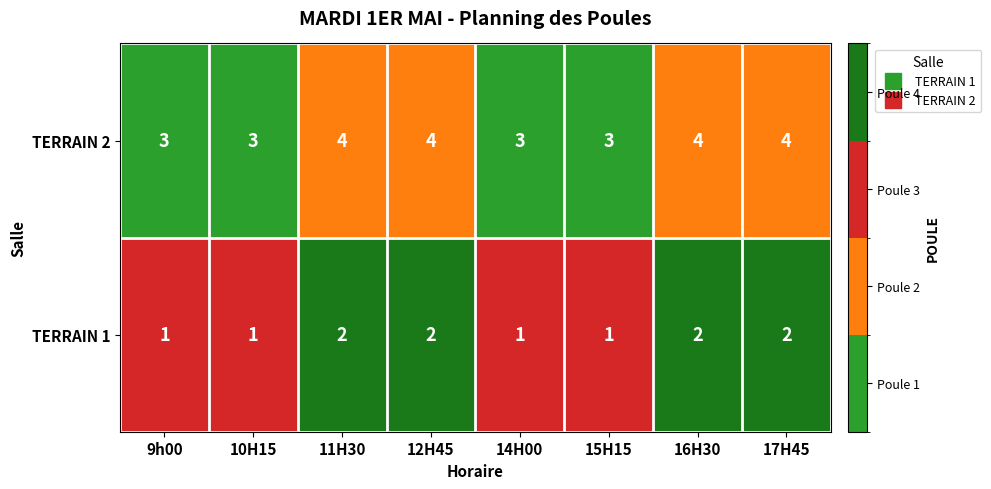

What is the maximum value for TERRAIN 2?

4